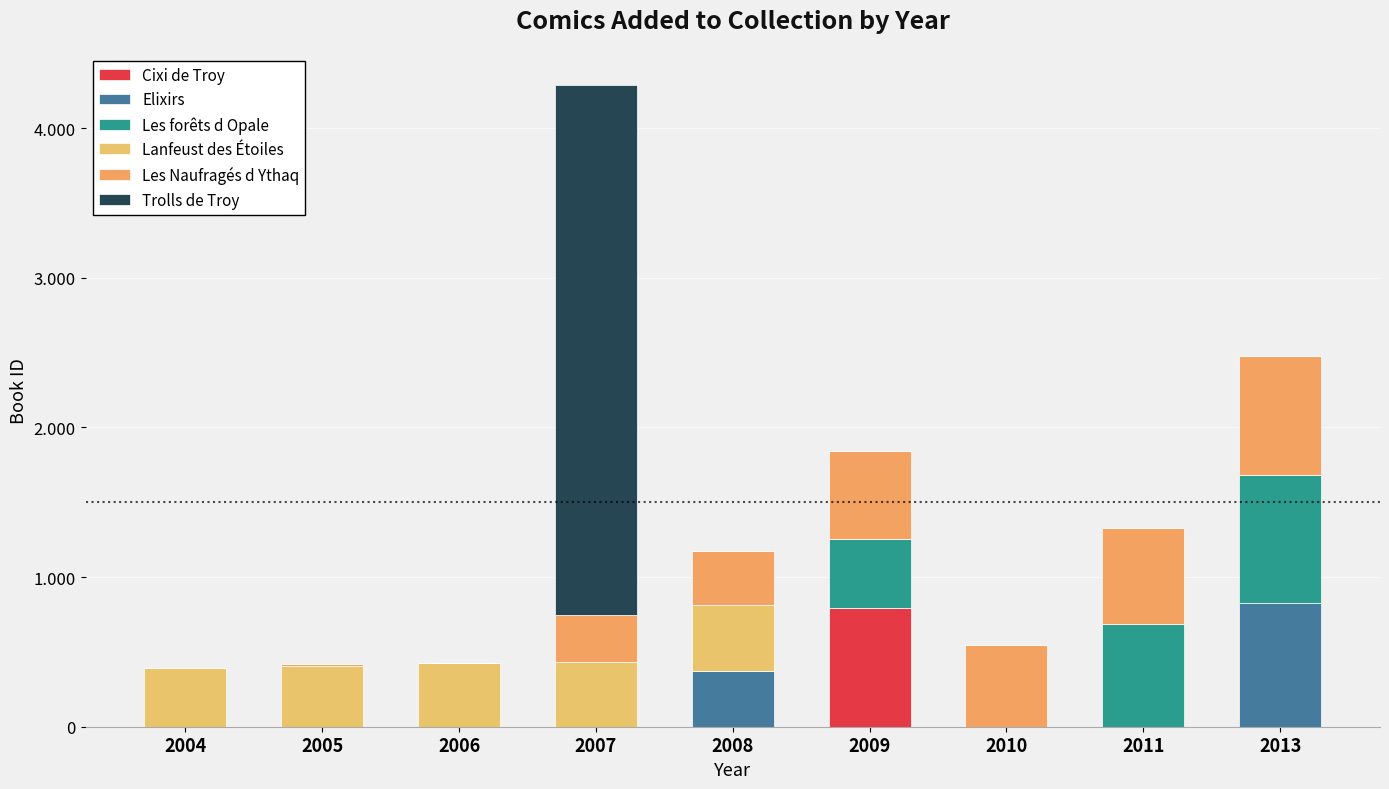

What is the sum of all Lanfeust des Étoiles values?

2098